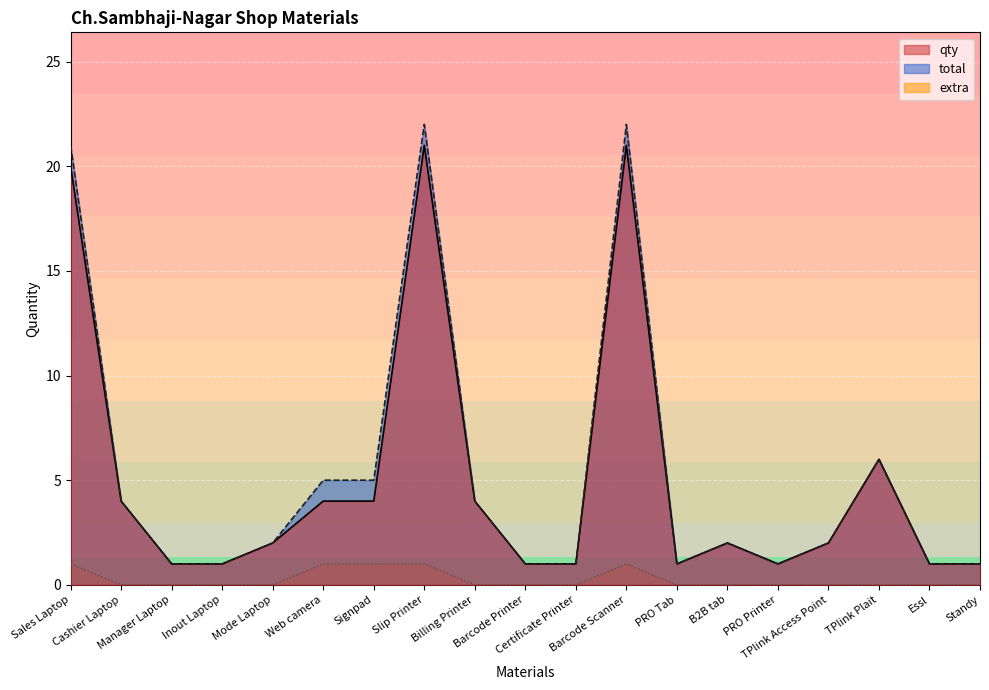

Reading right to left, list all the values displayed in this chart.

qty: Standy=1	Essl=1	TPlink Plait=6	TPlink Access Point=2	PRO Printer=1	B2B tab=2	PRO Tab=1	Barcode Scanner=21	Certificate Printer=1	Barcode Printer=1	Billing Printer=4	Slip Printer=21	Signpad=4	Web camera=4	Mode Laptop=2	Inout Laptop=1	Manager Laptop=1	Cashier Laptop=4	Sales Laptop=20
total: Standy=1	Essl=1	TPlink Plait=6	TPlink Access Point=2	PRO Printer=1	B2B tab=2	PRO Tab=1	Barcode Scanner=22	Certificate Printer=1	Barcode Printer=1	Billing Printer=4	Slip Printer=22	Signpad=5	Web camera=5	Mode Laptop=2	Inout Laptop=1	Manager Laptop=1	Cashier Laptop=4	Sales Laptop=21
extra: Standy=0	Essl=0	TPlink Plait=0	TPlink Access Point=0	PRO Printer=0	B2B tab=0	PRO Tab=0	Barcode Scanner=1	Certificate Printer=0	Barcode Printer=0	Billing Printer=0	Slip Printer=1	Signpad=1	Web camera=1	Mode Laptop=0	Inout Laptop=0	Manager Laptop=0	Cashier Laptop=0	Sales Laptop=1